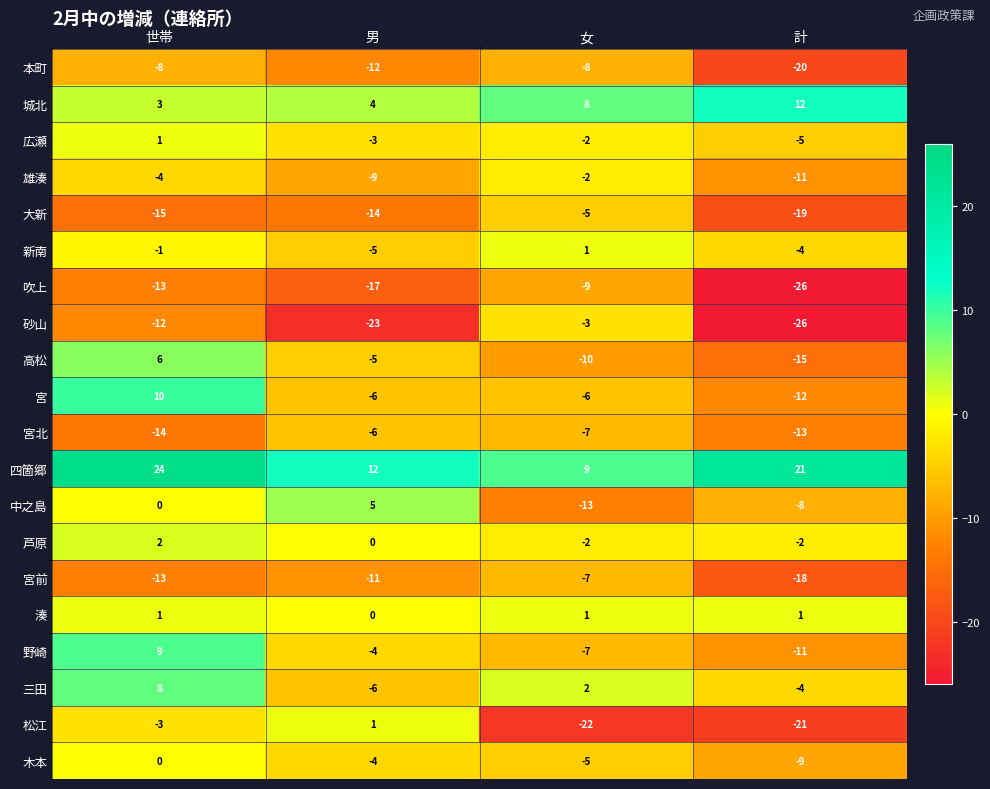

Which series has the largest total across all categories?

四箇郷